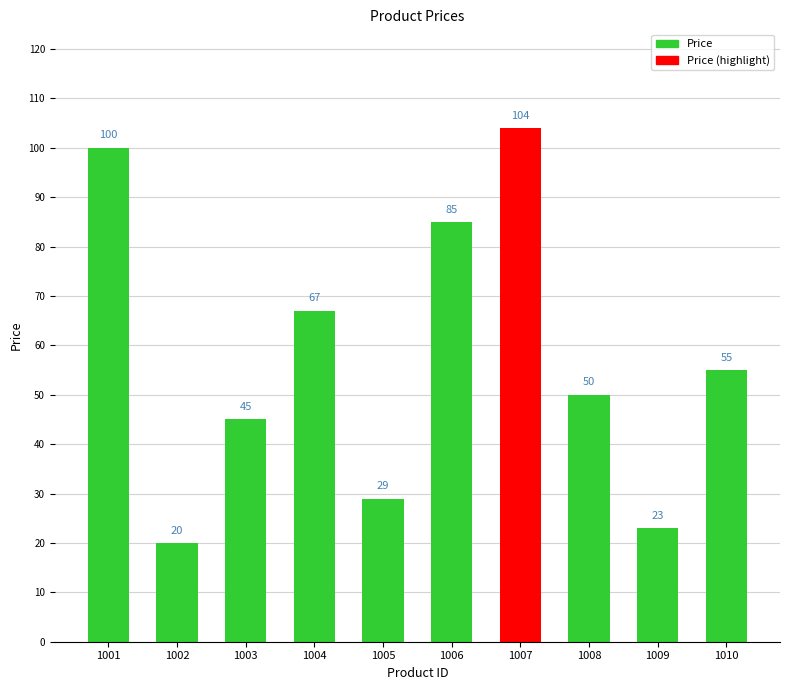

Which category has the highest value across all series?

1007